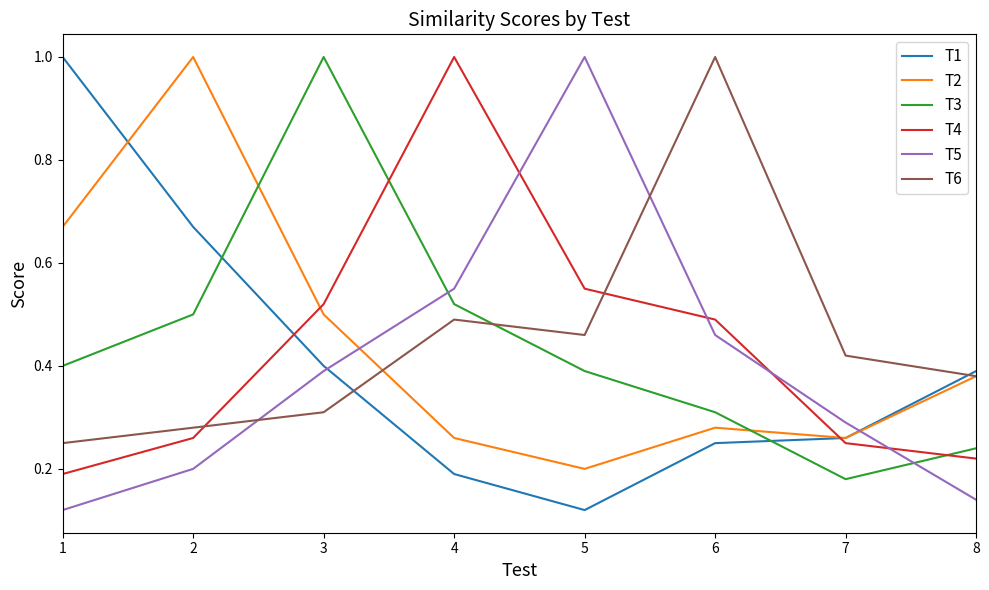

List the labels in order of T6 value, largest first.

6, 4, 5, 7, 8, 3, 2, 1